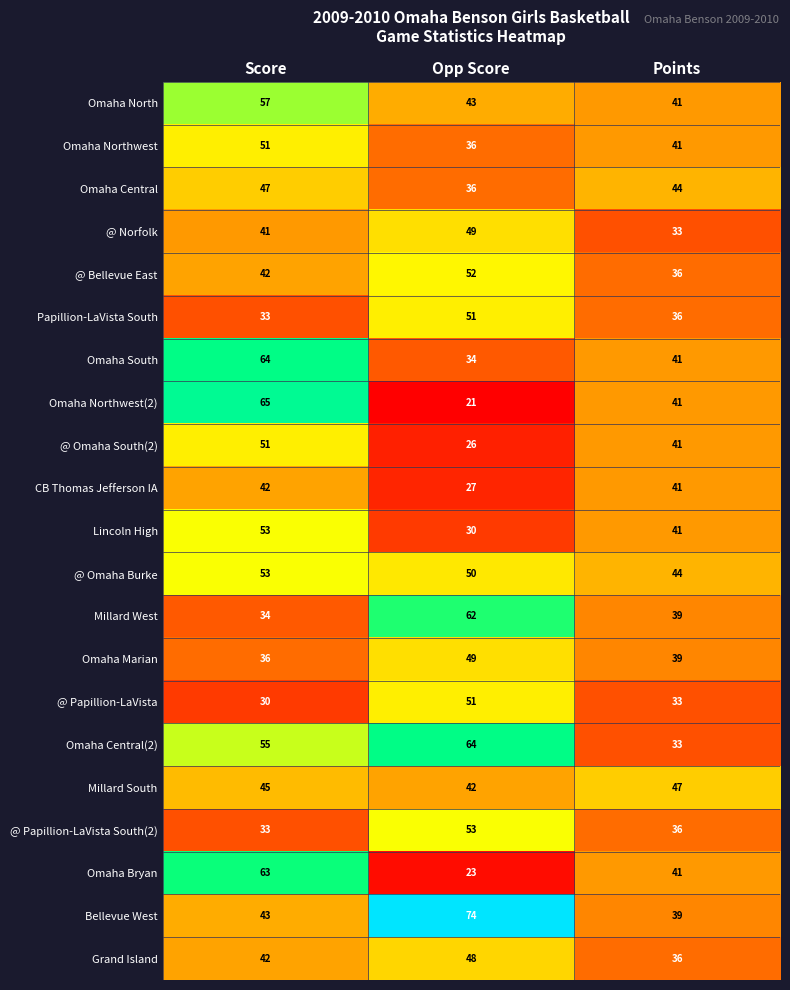

Which series changed the most between Score and Points?

Omaha Northwest(2)